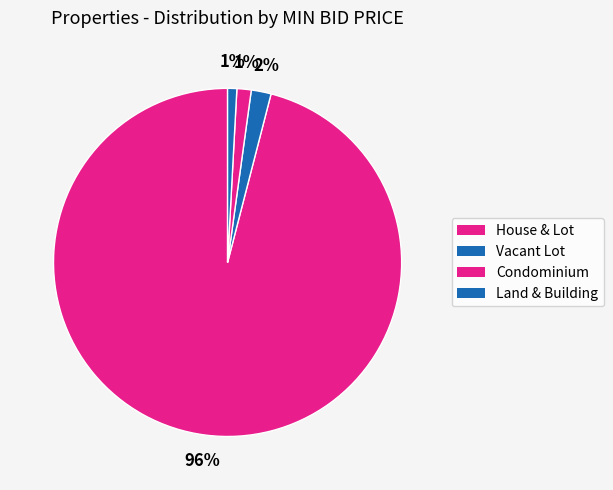

How many segments does this pie chart have?

4